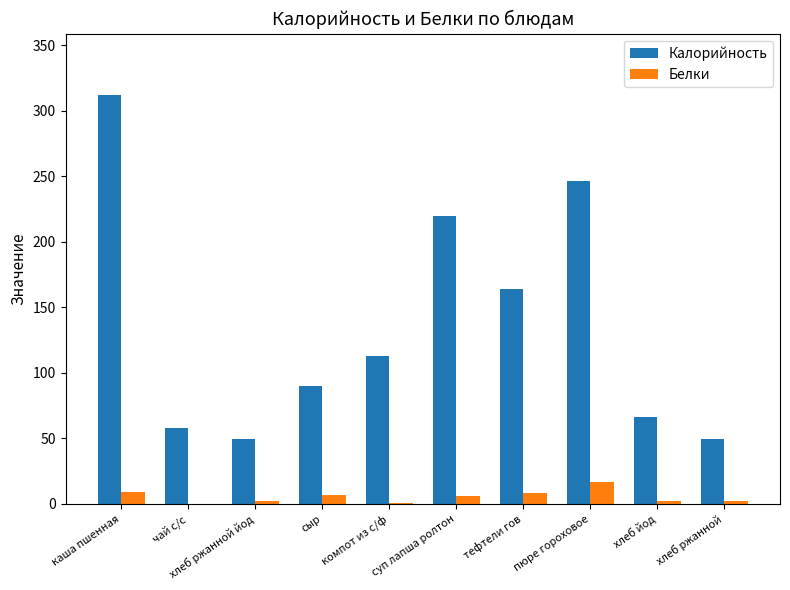

What is the sum of all Калорийность values?

1368.2